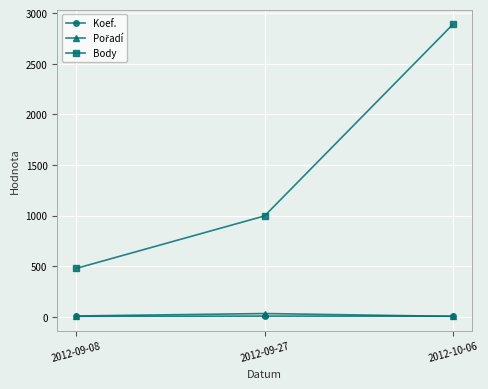

At which category does the chart reach its peak across all series?

2012-10-06